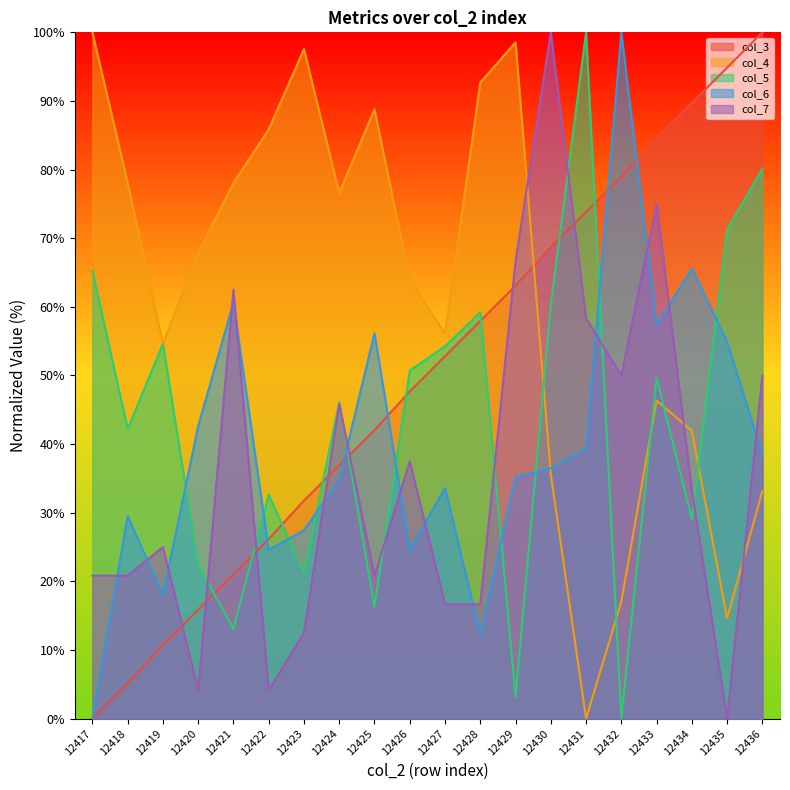

Reading left to right, extract all data points from this chart.

col_3: 12417=0.0	12418=5.1	12419=10.7	12420=15.9	12421=21.0	12422=26.2	12423=31.8	12424=36.9	12425=42.1	12426=47.7	12427=52.8	12428=57.9	12429=63.1	12430=68.7	12431=73.8	12432=79.0	12433=84.6	12434=89.7	12435=94.9	12436=100.0
col_4: 12417=100.0	12418=78.0	12419=54.6	12420=67.8	12421=78.0	12422=85.9	12423=97.6	12424=76.6	12425=88.8	12426=63.9	12427=56.1	12428=92.7	12429=98.5	12430=35.6	12431=0.0	12432=17.1	12433=46.3	12434=42.0	12435=14.6	12436=33.2
col_5: 12417=65.2	12418=42.2	12419=54.6	12420=22.3	12421=13.1	12422=32.6	12423=21.3	12424=46.1	12425=16.3	12426=50.7	12427=54.3	12428=59.2	12429=3.2	12430=60.3	12431=100.0	12432=0.0	12433=49.6	12434=29.1	12435=71.3	12436=80.1
col_6: 12417=0.0	12418=29.5	12419=18.0	12420=42.6	12421=60.7	12422=24.6	12423=27.5	12424=34.8	12425=56.1	12426=24.6	12427=33.6	12428=12.3	12429=35.2	12430=36.5	12431=39.3	12432=100.0	12433=57.4	12434=65.6	12435=54.9	12436=38.5
col_7: 12417=20.8	12418=20.8	12419=25.0	12420=4.2	12421=62.5	12422=4.2	12423=12.5	12424=45.8	12425=20.8	12426=37.5	12427=16.7	12428=16.7	12429=66.7	12430=100.0	12431=58.3	12432=50.0	12433=75.0	12434=33.3	12435=0.0	12436=50.0